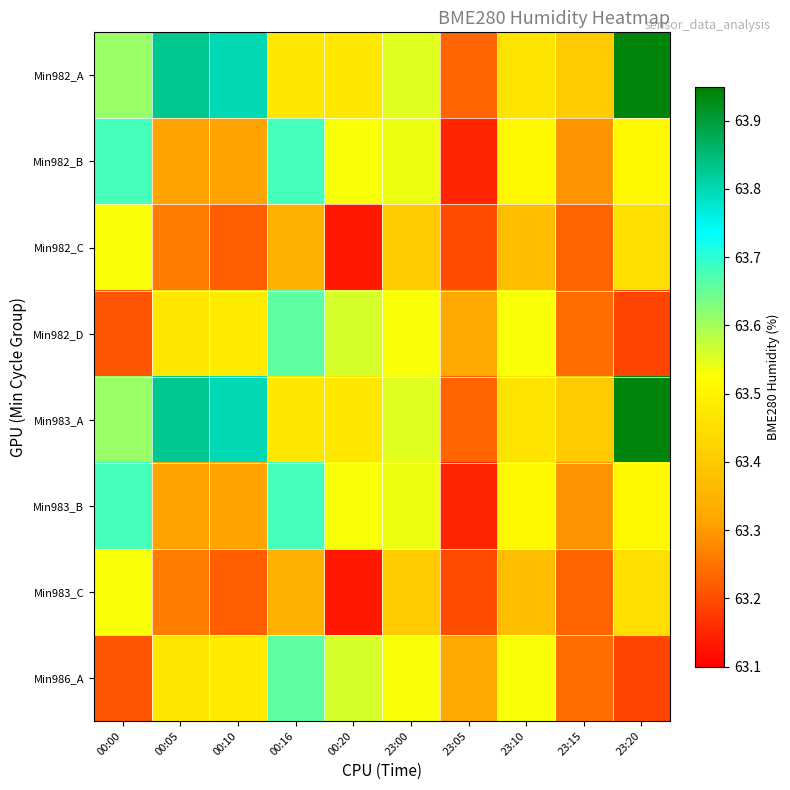

What is the minimum value shown in the chart?

63.1